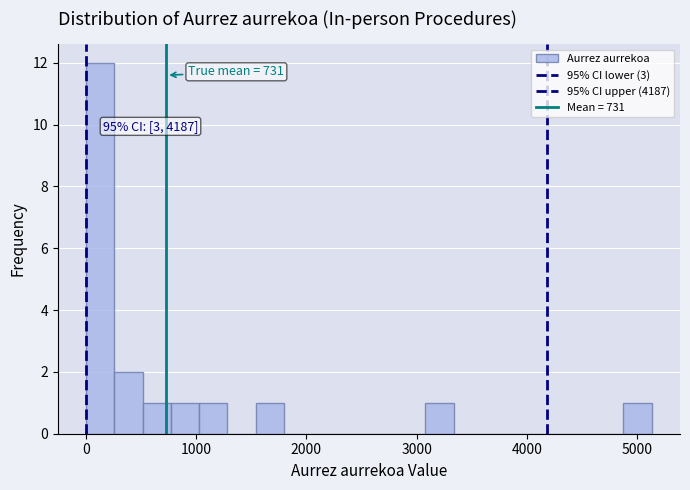

Read against the x-axis, roughly where is the centre of the tallest bar?

100